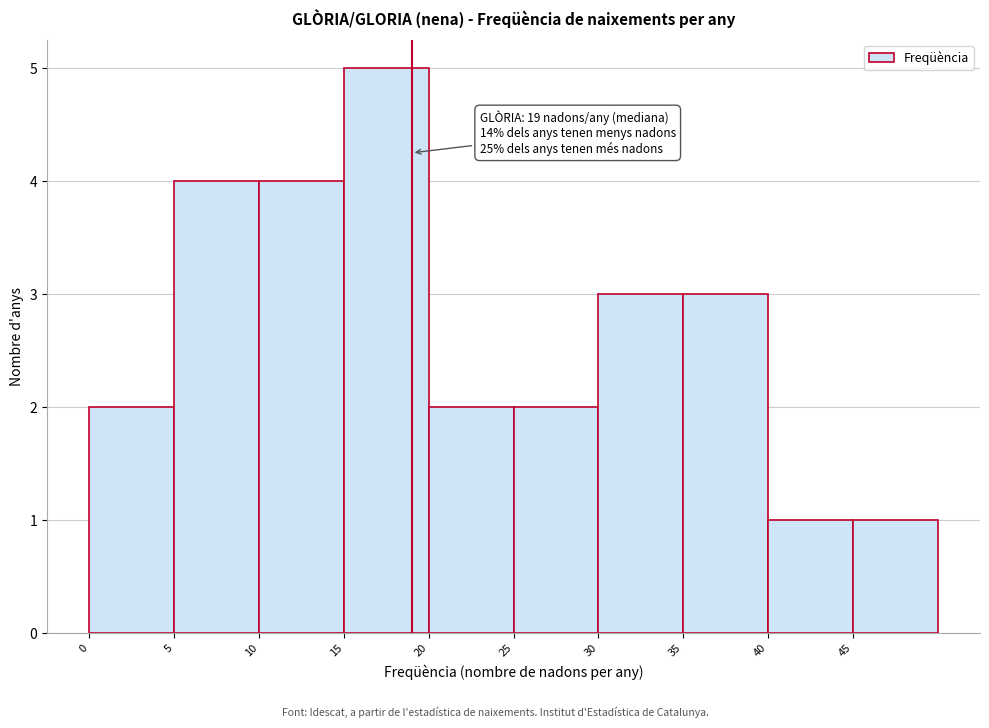

Over which range of the x-axis is the bar tallest?

15 to 20